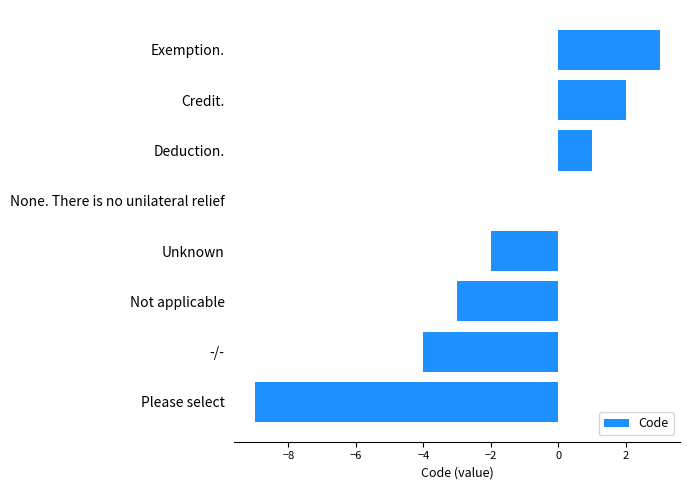

Which category has the highest value across all series?

Exemption.